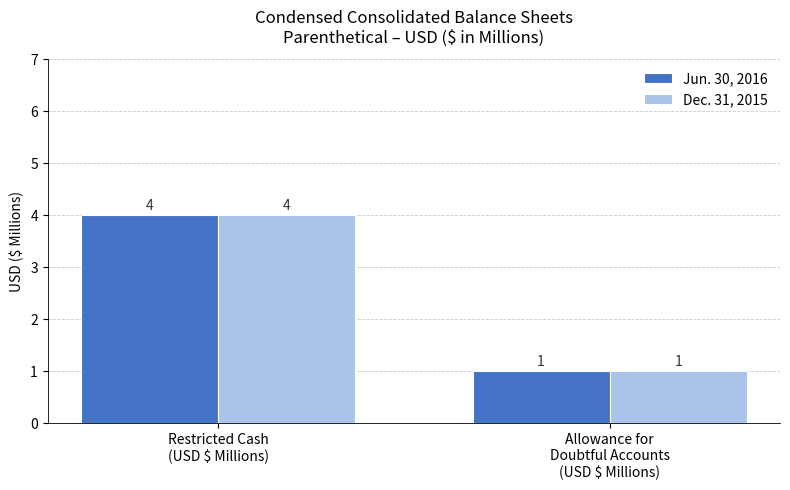

What is the difference between the maximum and minimum values in the Dec. 31, 2015 series?

3